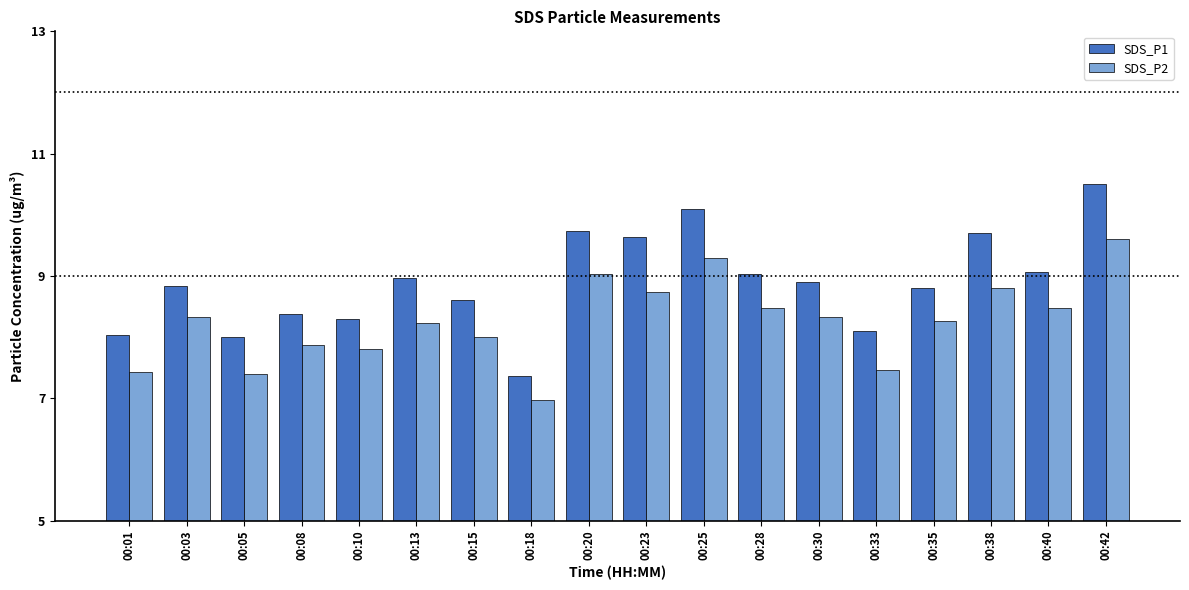

Which series has the largest total across all categories?

SDS_P1